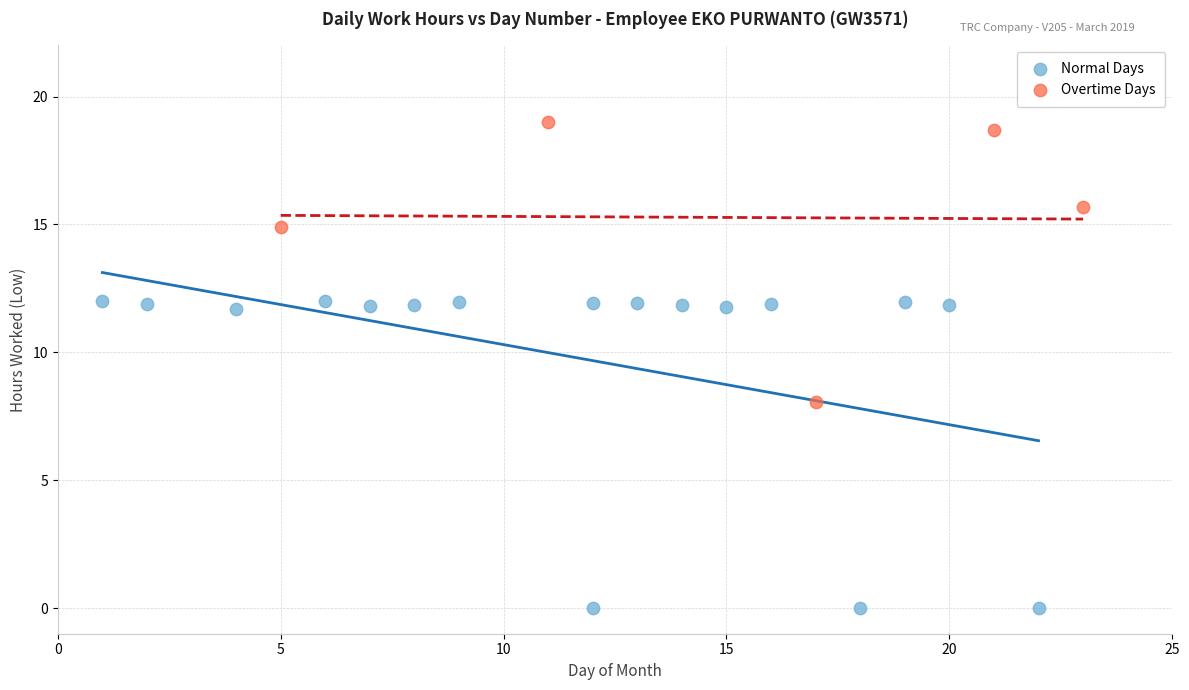

Which series has the largest Y range (max minus min)?

Normal Days